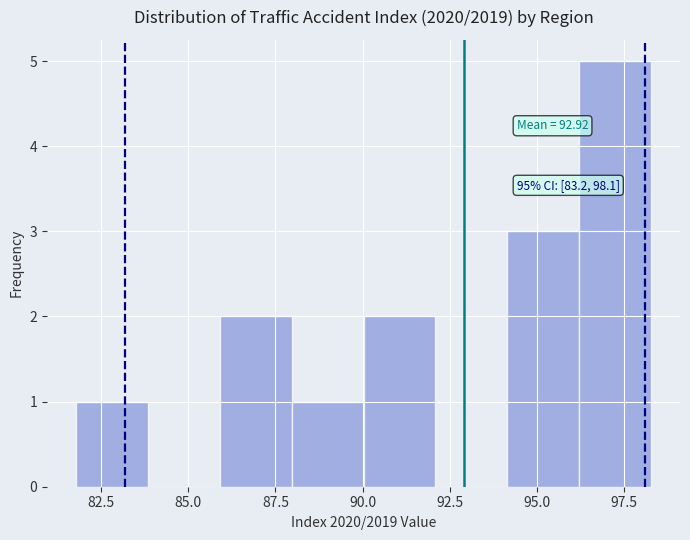

Which range on the x-axis has the tallest bar?

96.0 to 98.5